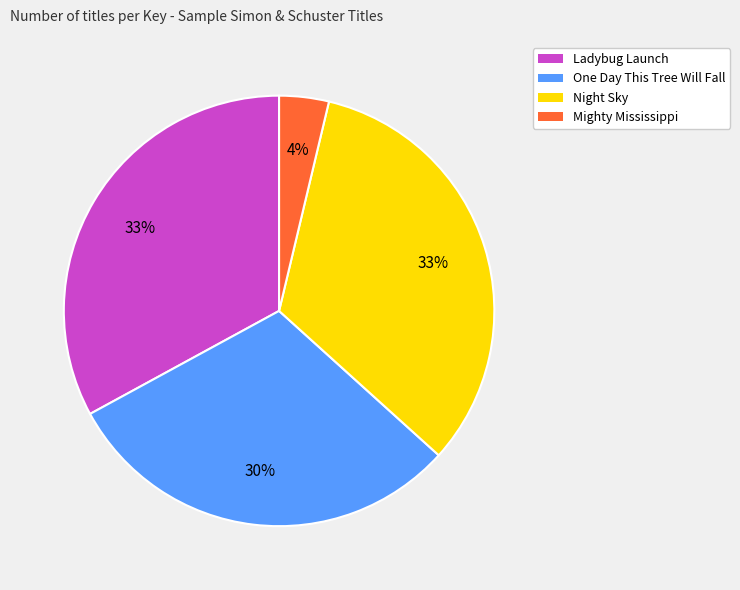

How many segments does this pie chart have?

4